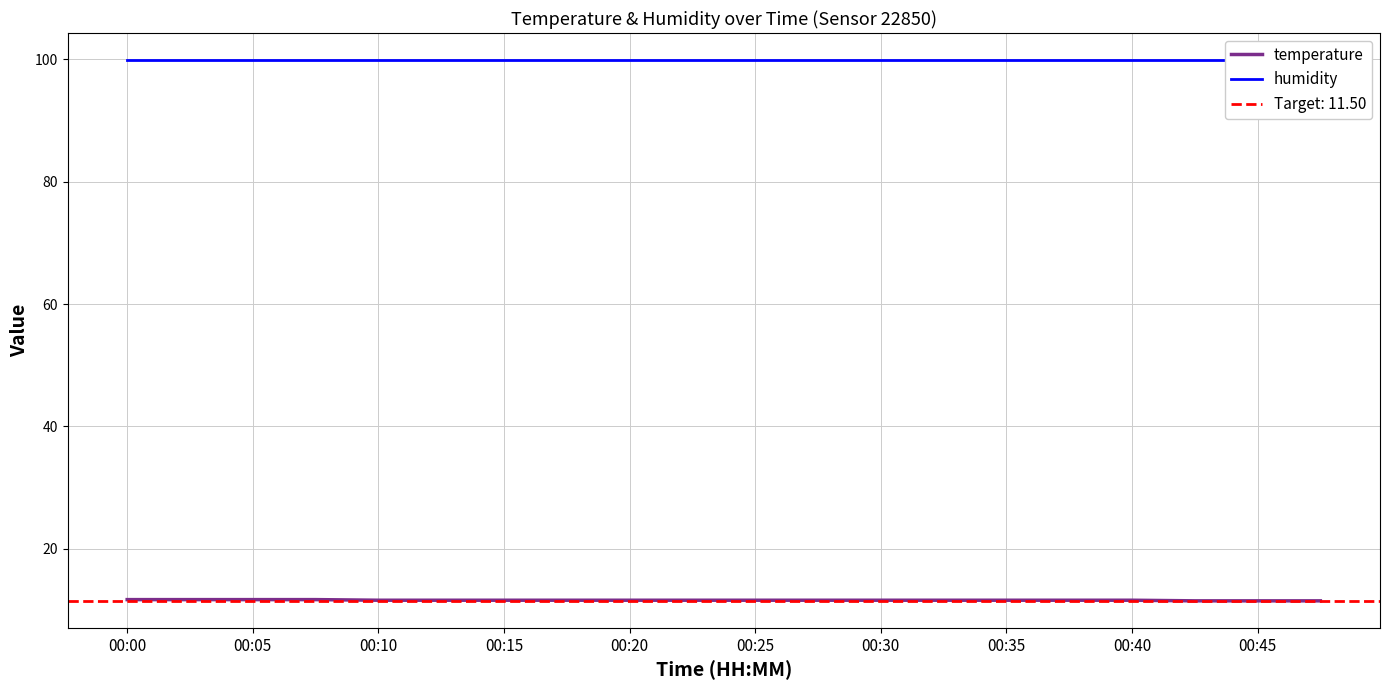

Is it true that temperature equals 15.2 at 00:35?

False